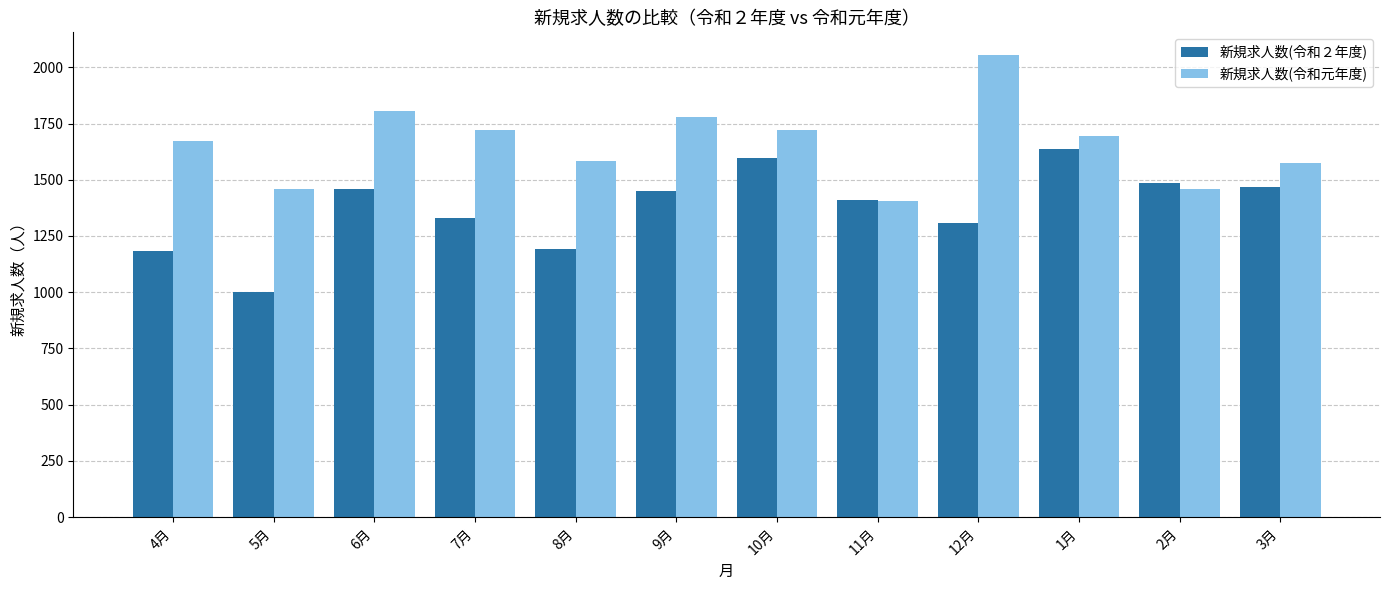

What is the difference between the highest and lowest values at 4月?

491